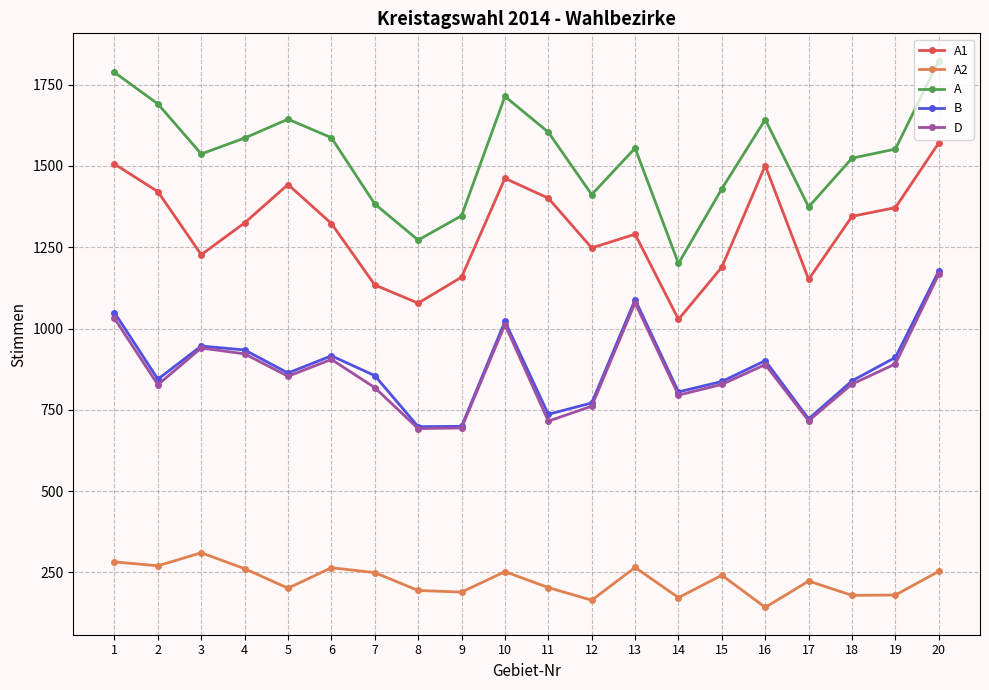

How many lines are shown in the chart?

5